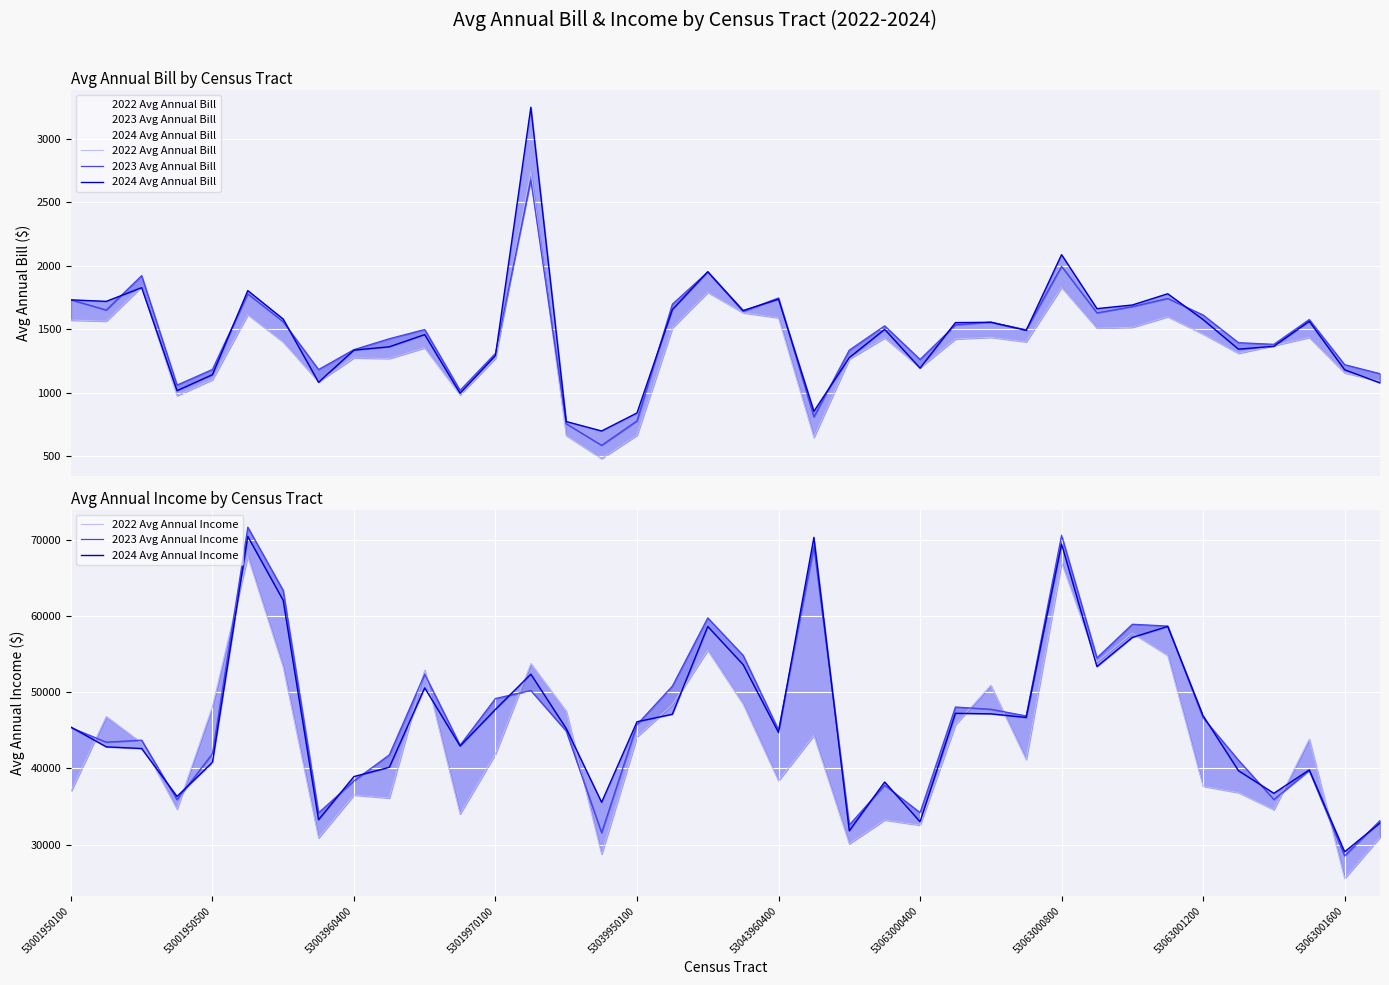

What are all the series names shown in the legend?

2022 Avg Annual Bill, 2023 Avg Annual Bill, 2024 Avg Annual Bill, 2022 Avg Annual Income, 2023 Avg Annual Income, 2024 Avg Annual Income